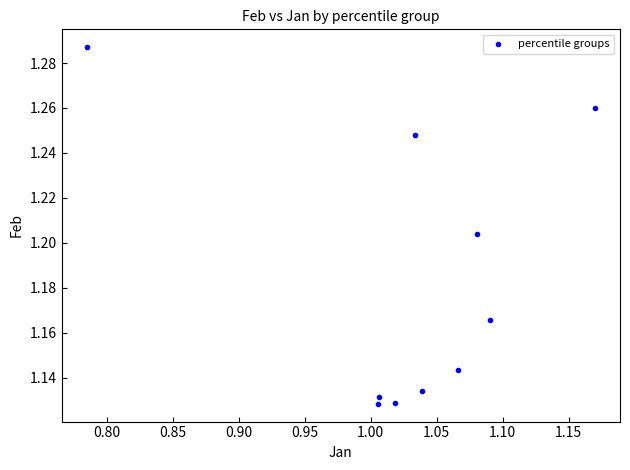

What is the range of X values (max minus min)?

0.4